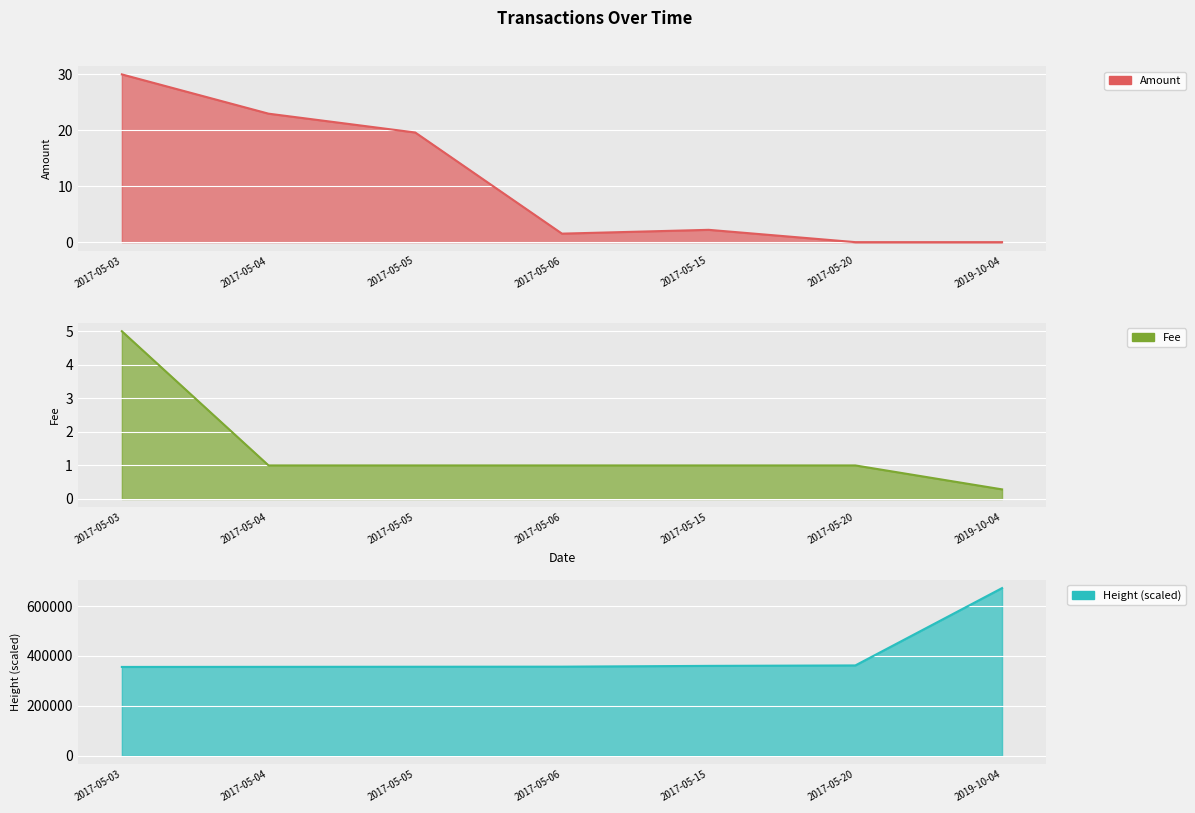

How many lines are shown in the chart?

3